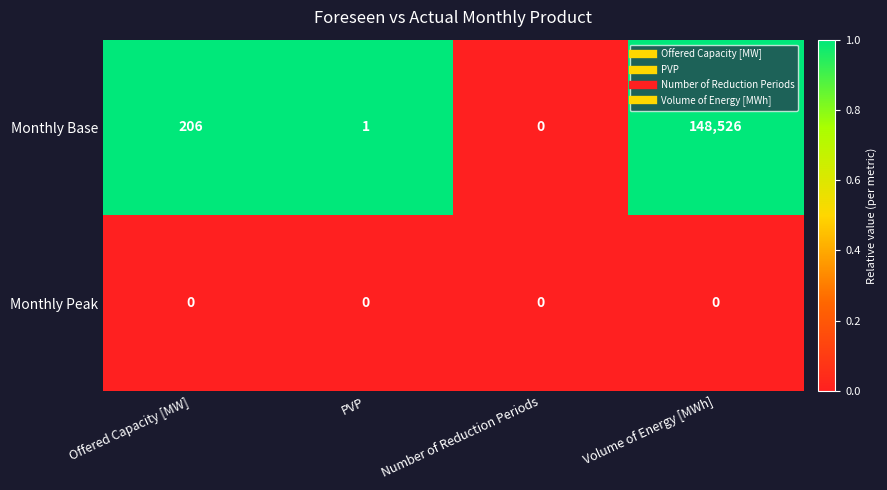

At which category is the sum across all series the highest?

Volume of Energy [MWh]